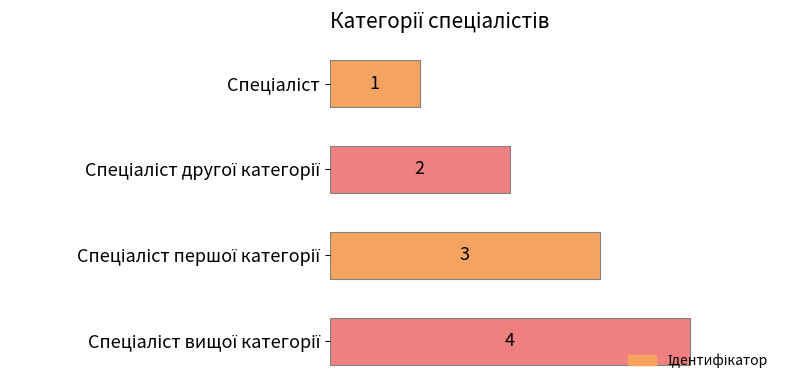

What is the difference between the second highest and second lowest values?

1